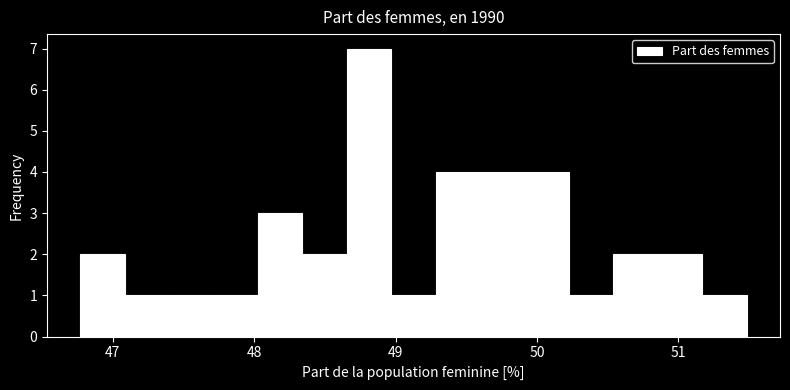

Read against the x-axis, roughly where is the centre of the tallest bar?

48.8